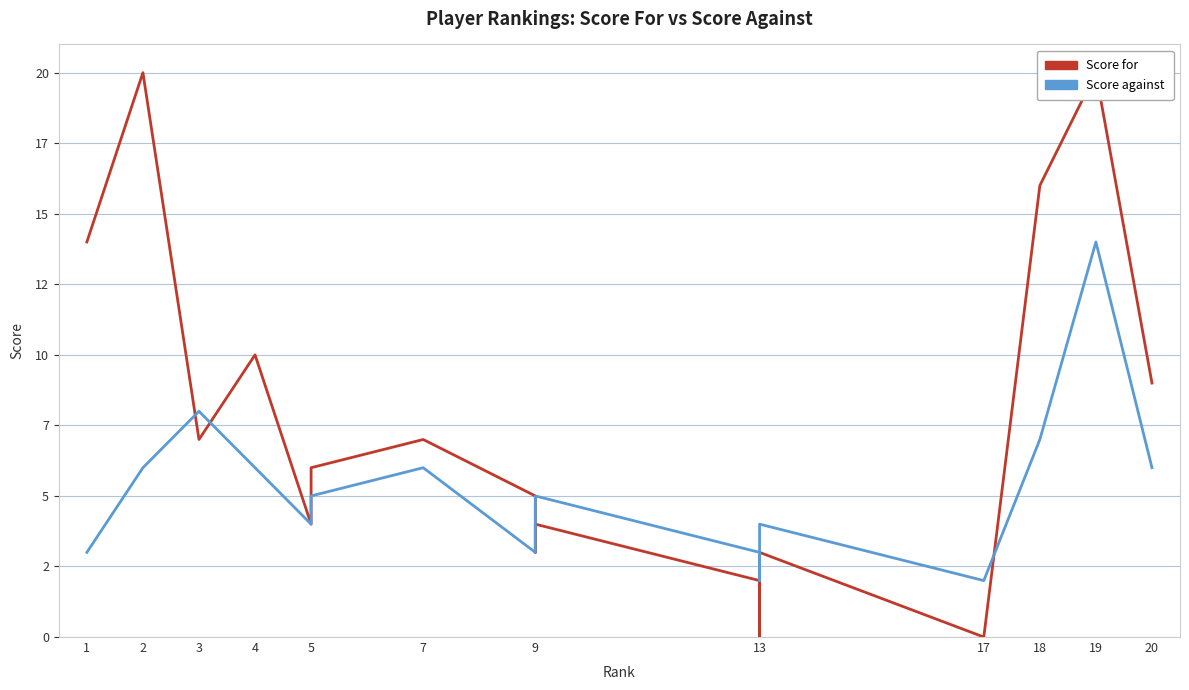

Where do Score against and Score for first cross each other?

2 and 3